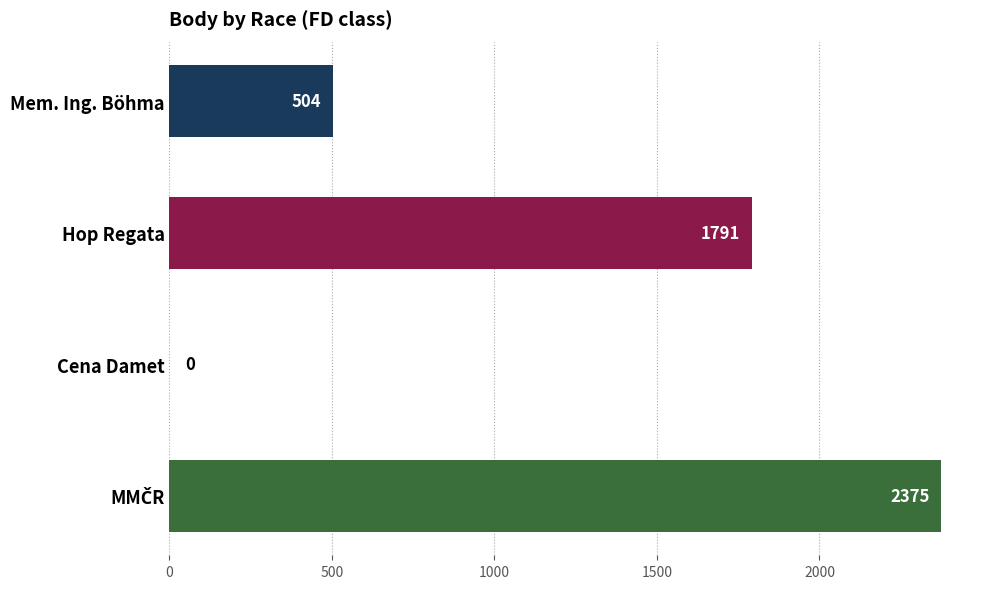

What is the average value?

1168